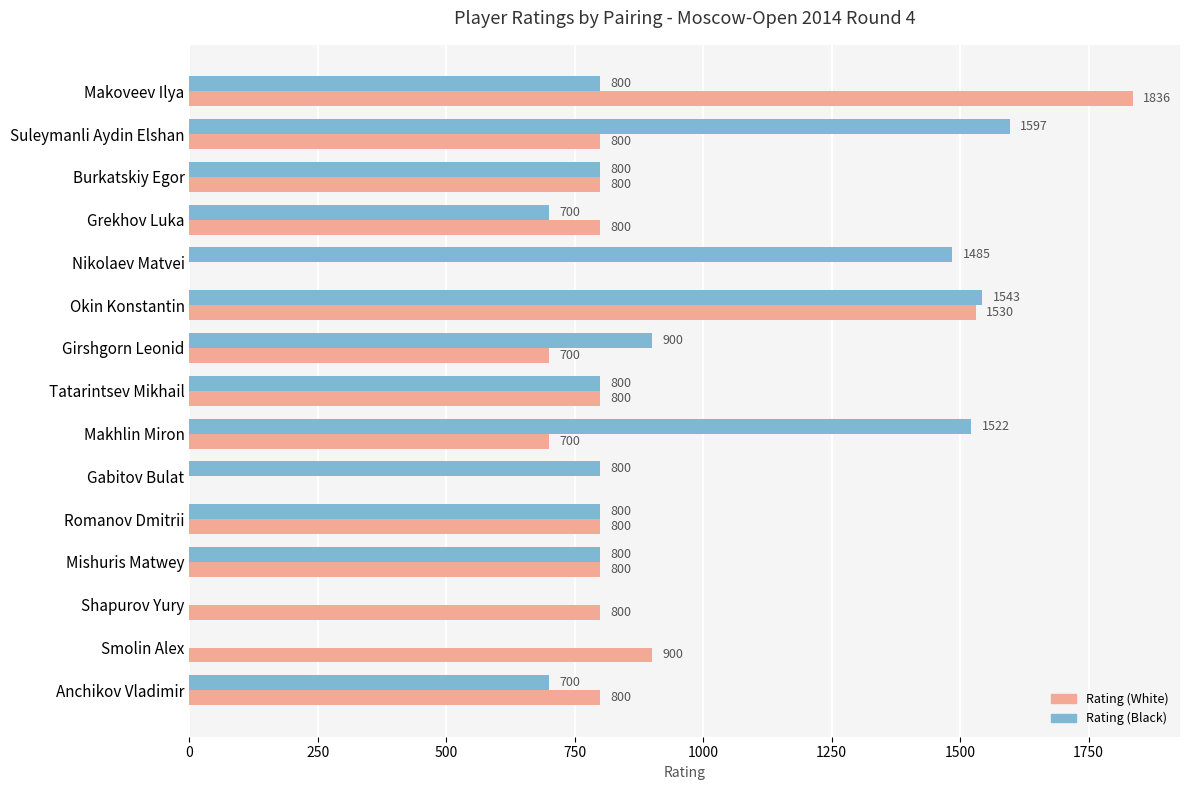

The Rating (Black) series shows 2490 at Nikolaev Matvei. True or false?

False